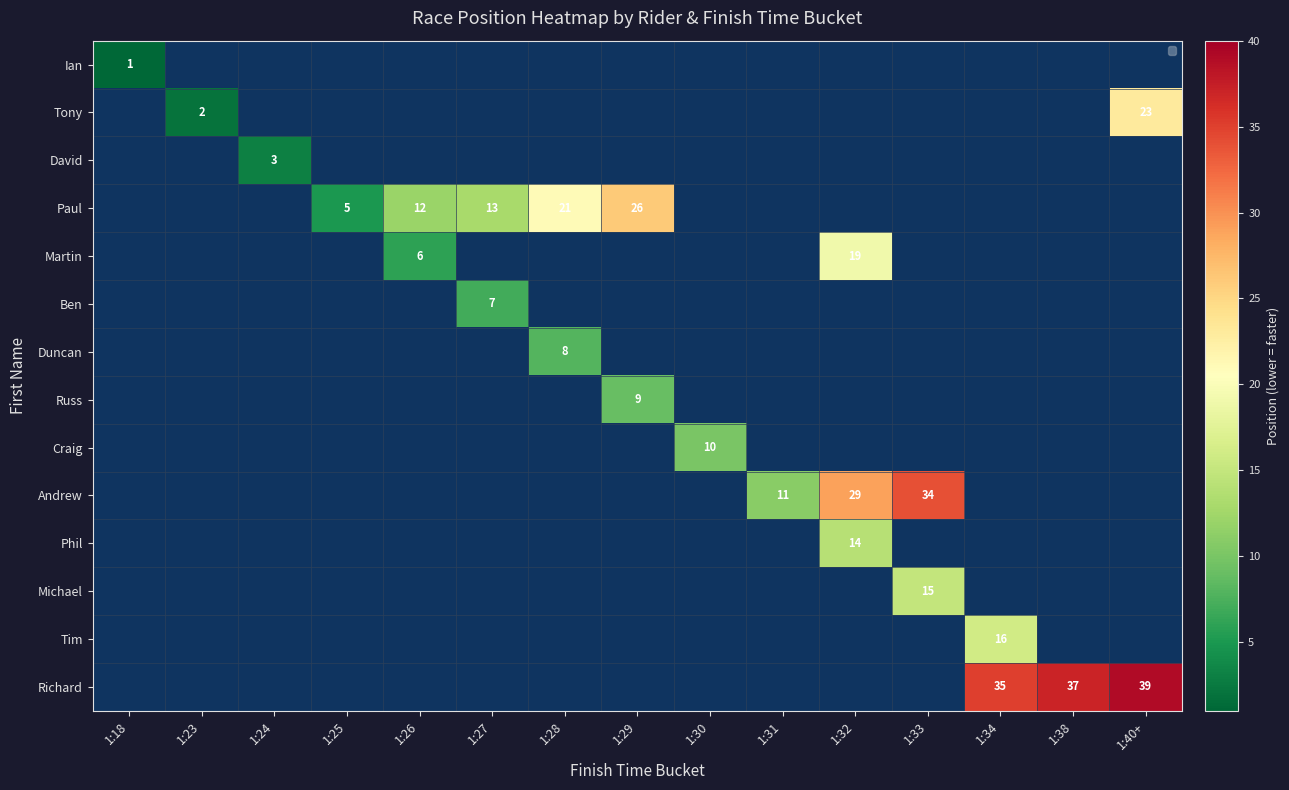

How many categories are shown in the chart?

15